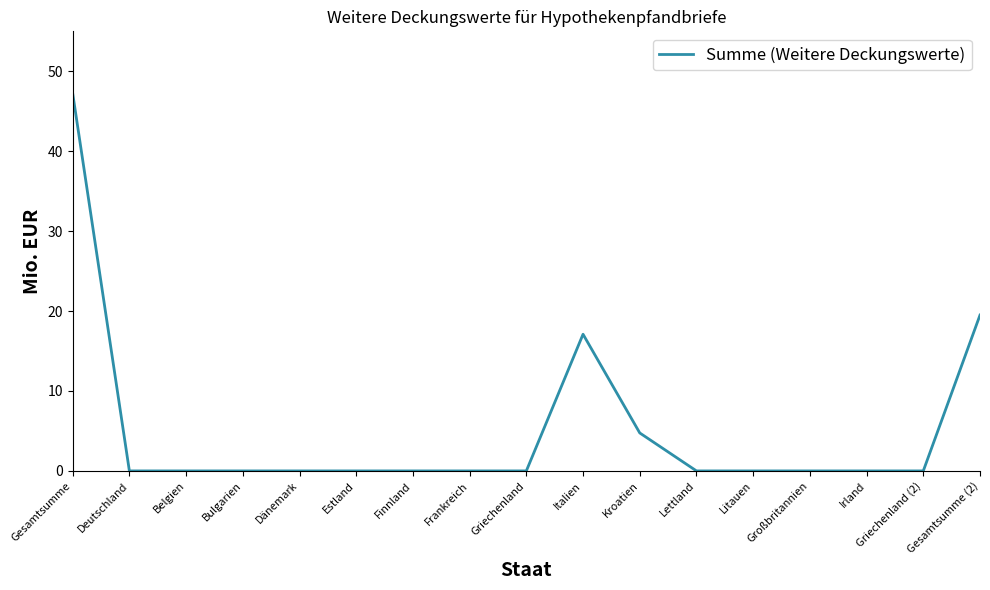

Does the chart display data point markers on the line(s)?

No